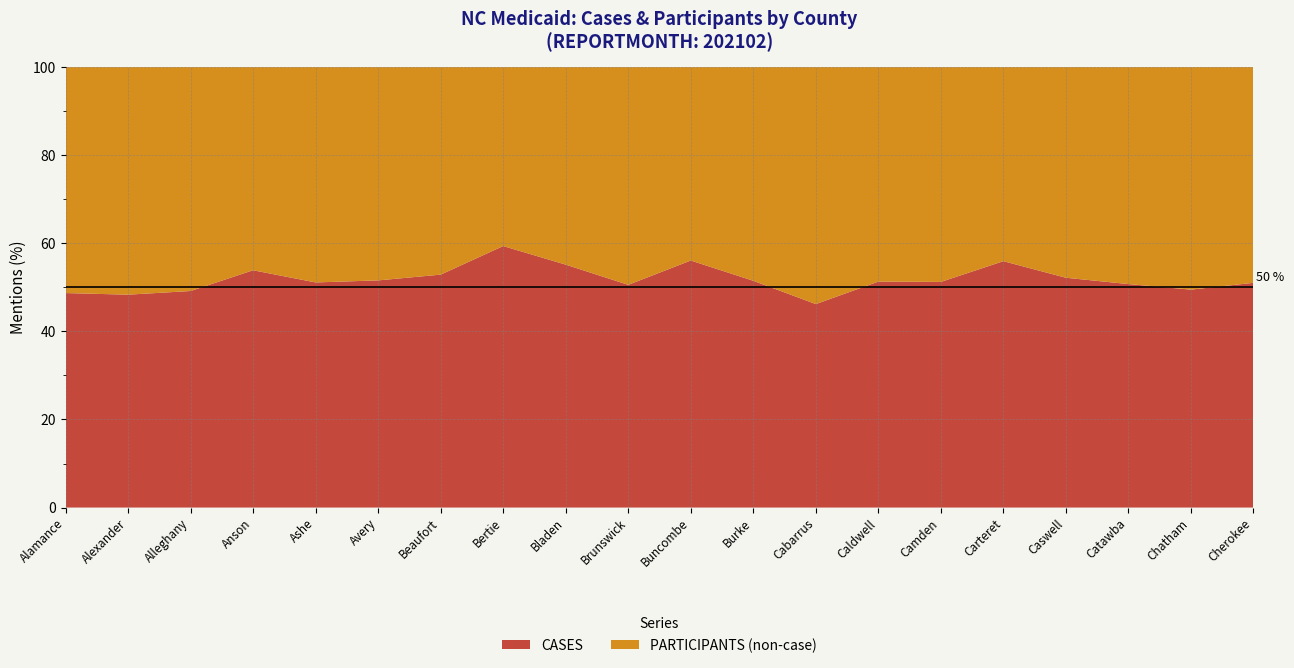

What is the total value across all series at Ashe?

100.0